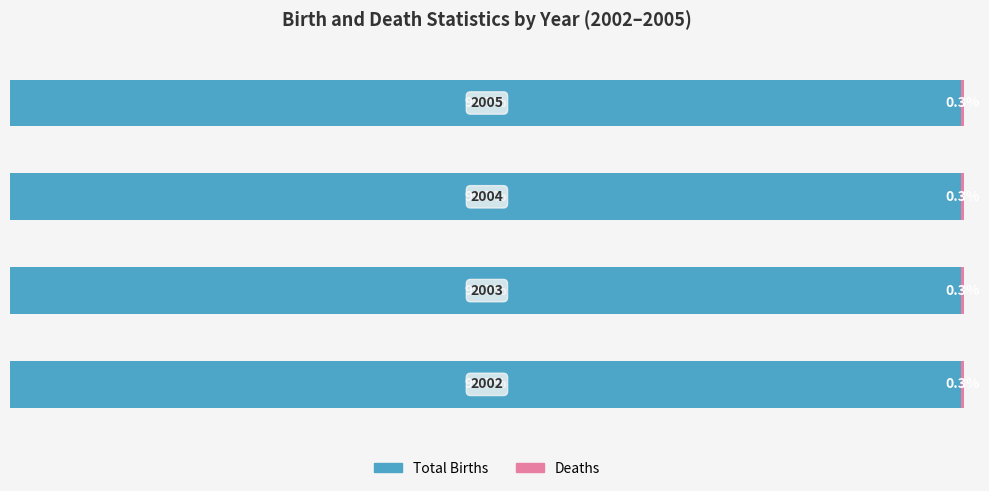

Rank the series by their average value, from highest to lowest.

Total Births, Deaths